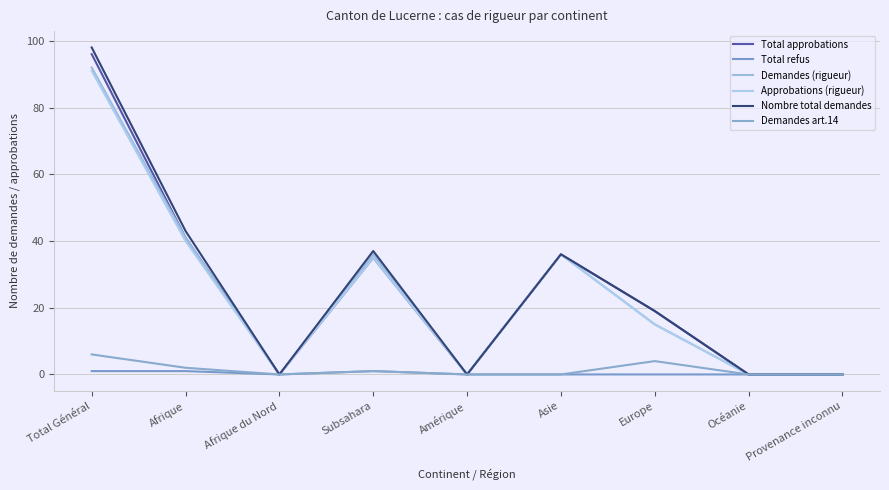

The value of Demandes art.14 at Europe is 7. True or false?

False